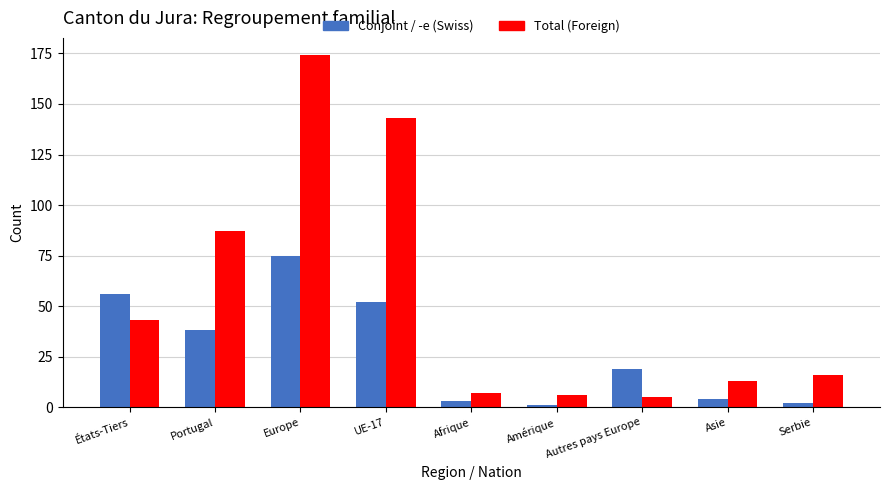

At which label is Conjoint / -e (Swiss) closest to 38?

Portugal